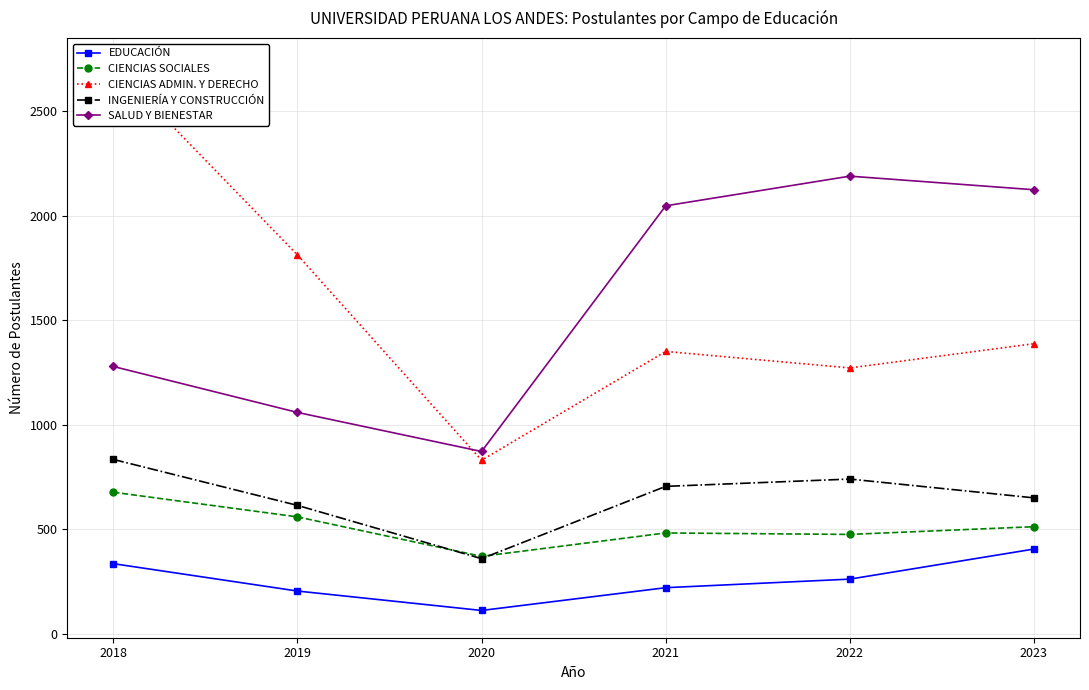

The SALUD Y BIENESTAR series shows 1279 at 2018. True or false?

True